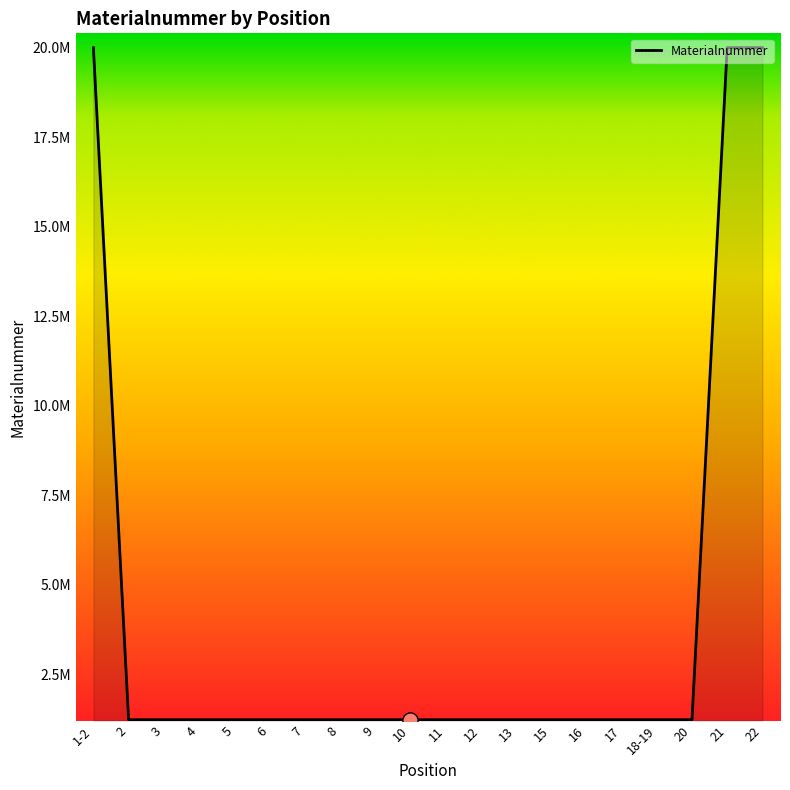

Between 5 and 21, which is larger?

21